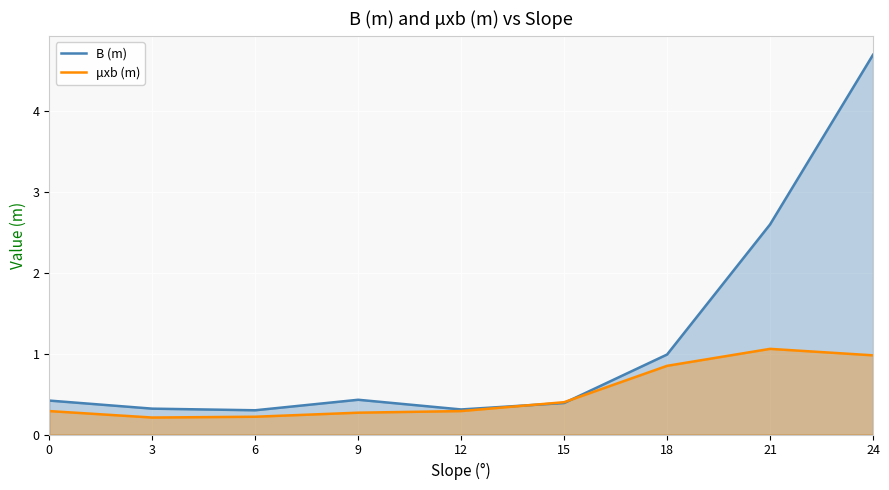

What is the value of the B (m) point at the 8th from the left?

2.6